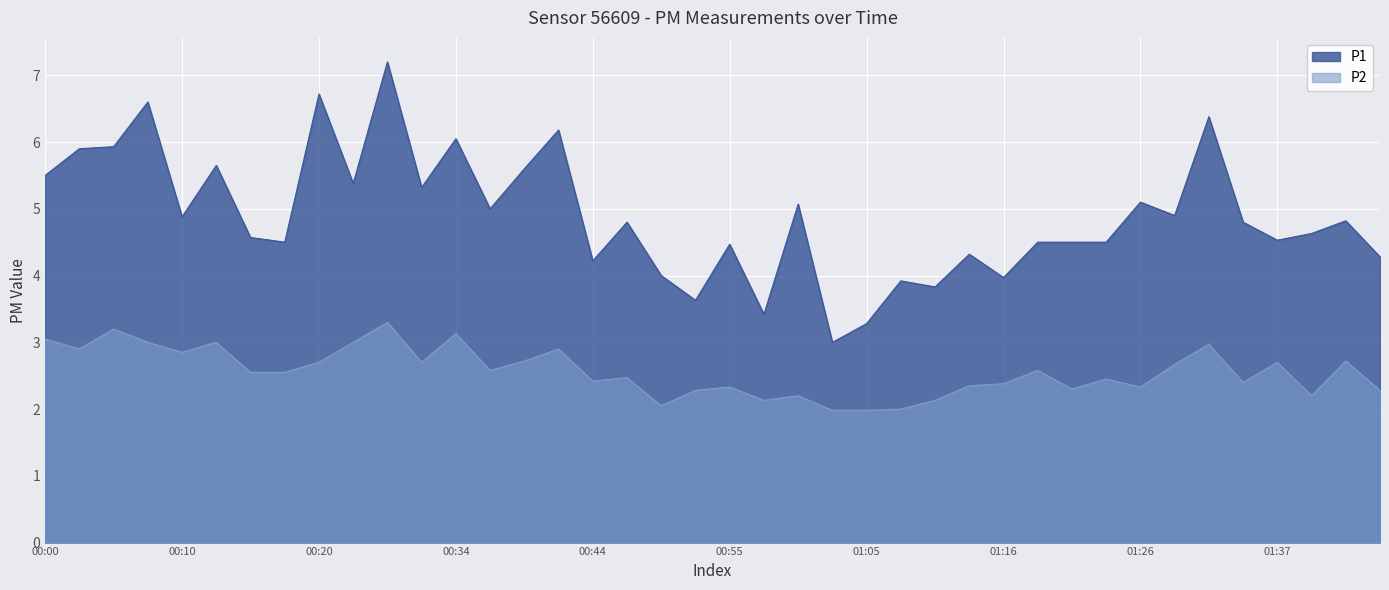

Which category has the lowest value in the P2 series?

01:03